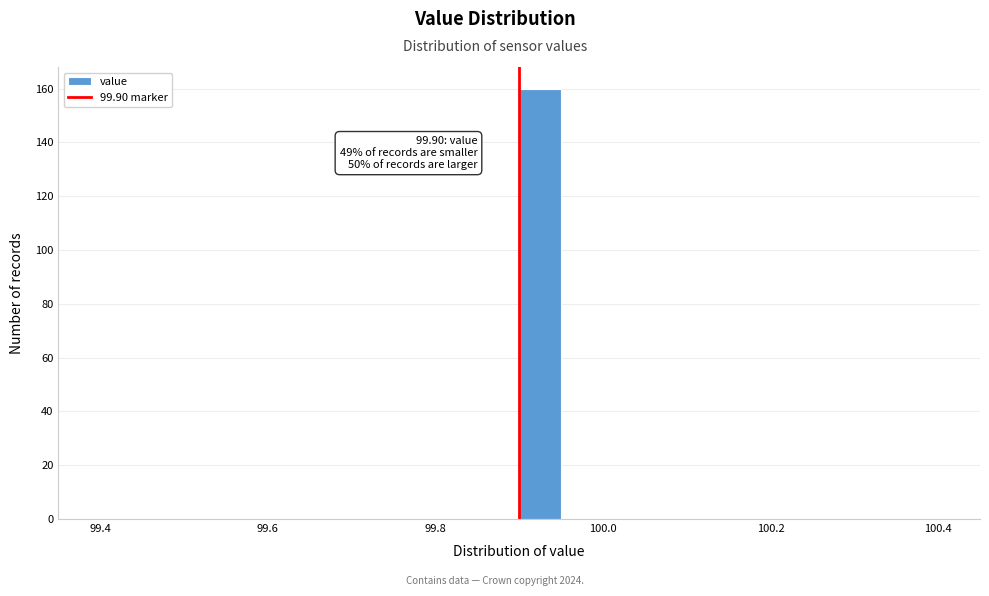

Read against the x-axis, roughly where is the centre of the tallest bar?

99.92